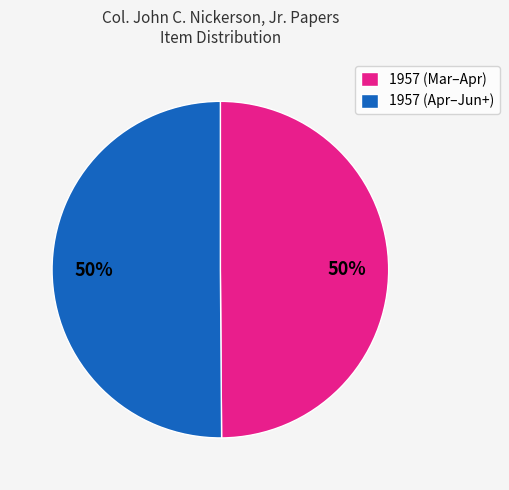

Is the sum of 1957 (Mar–Apr) and 1957 (Apr–Jun+) greater than half?

Yes